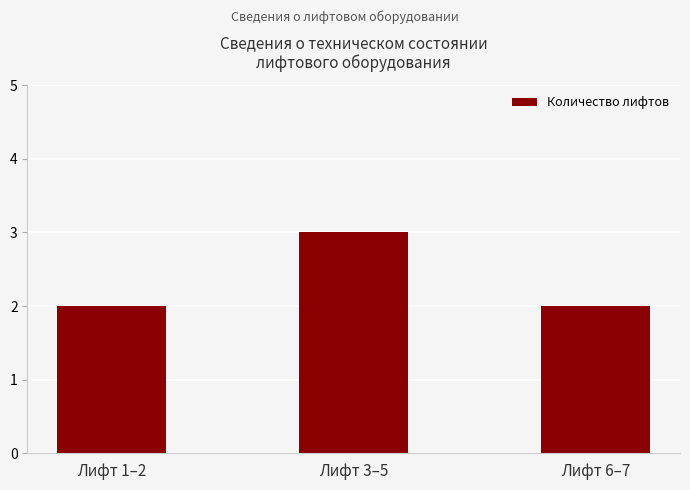

Reading left to right, extract all data points from this chart.

Лифт 1–2=2	Лифт 3–5=3	Лифт 6–7=2